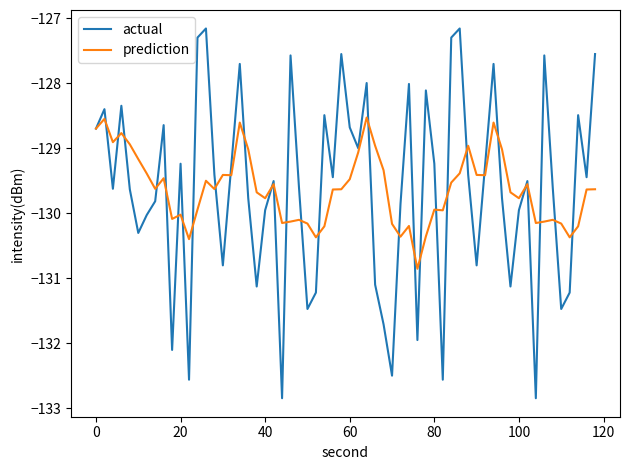

What is the maximum value for actual?

-127.2